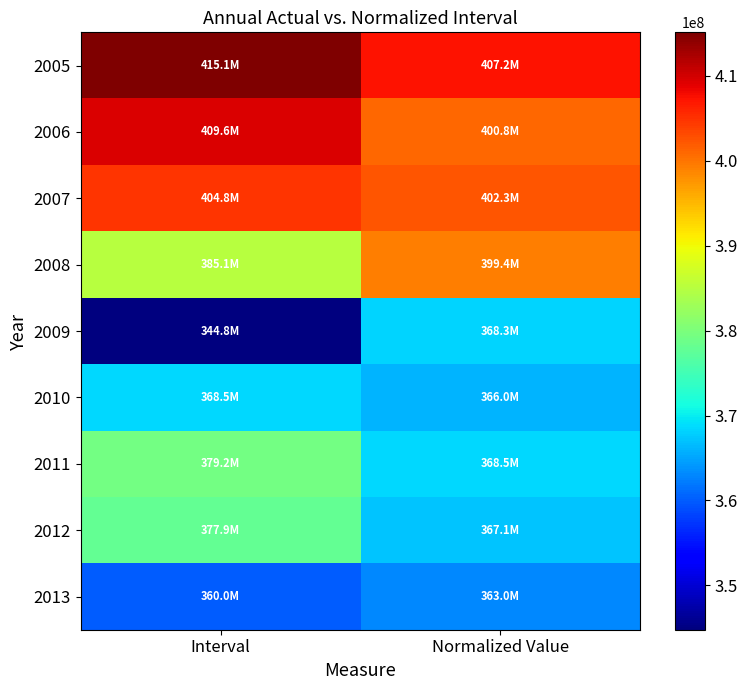

Reading left to right, what are all the values shown in this chart?

2005: Interval=415128037.4	Normalized Value=407210997.5
2006: Interval=409556912.4	Normalized Value=400849187.8
2007: Interval=404758924.7	Normalized Value=402348263.2
2008: Interval=385087341.0	Normalized Value=399424721.2
2009: Interval=344781982.6	Normalized Value=368263877.8
2010: Interval=368453232.0	Normalized Value=365956639.6
2011: Interval=379222059.3	Normalized Value=368528164.6
2012: Interval=377856479.8	Normalized Value=367095683.6
2013: Interval=359953516.1	Normalized Value=363008866.2